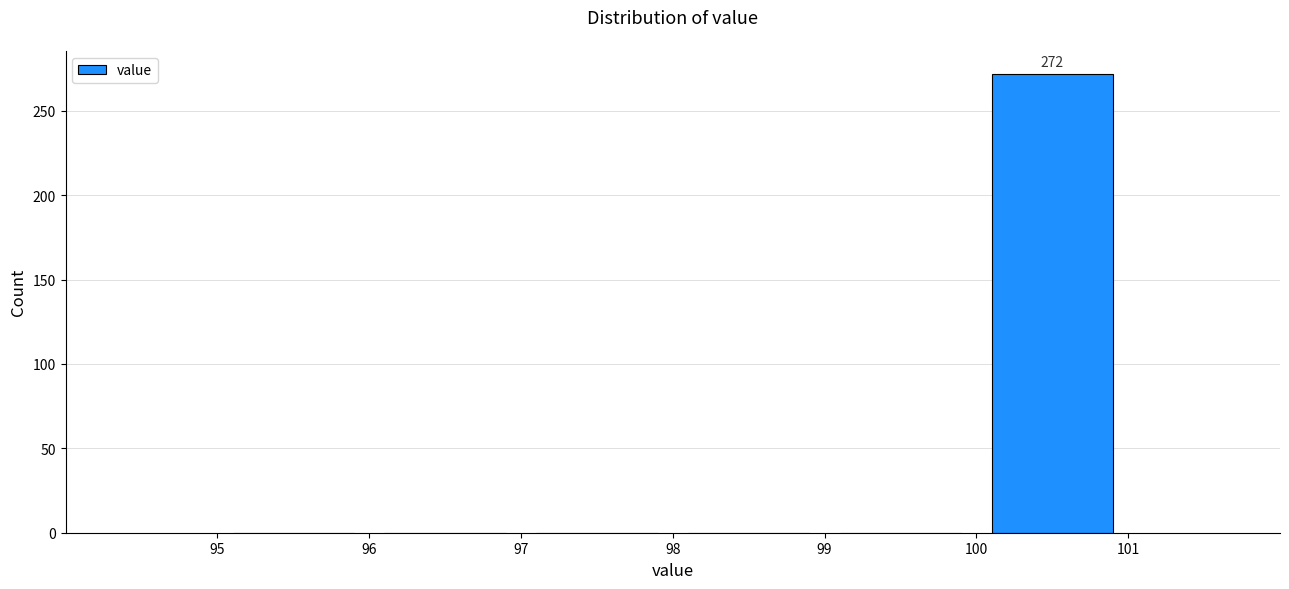

Which range on the x-axis has the tallest bar?

100 to 101